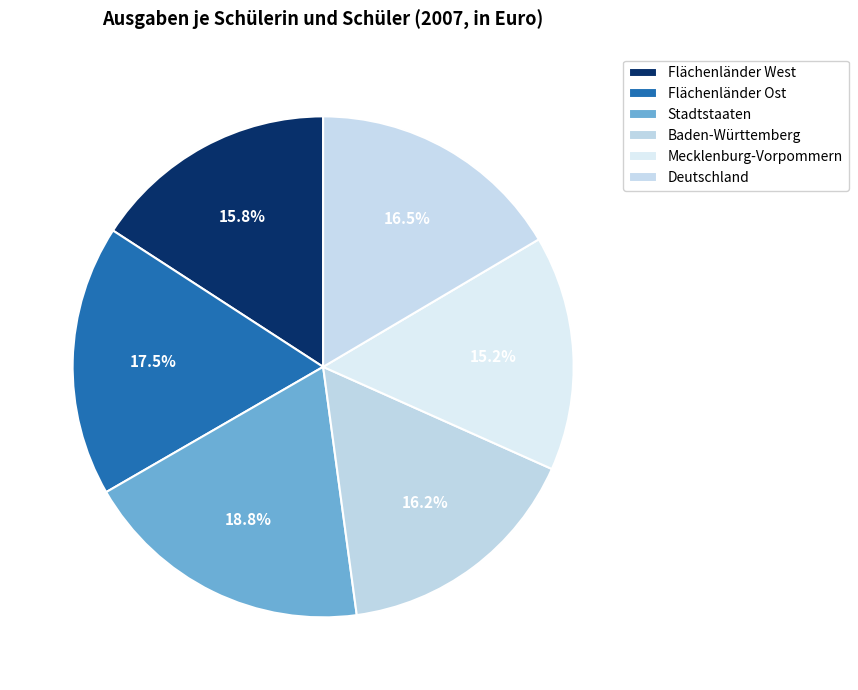

To the nearest percent, what percentage of the pie is Flächenländer West?

16%